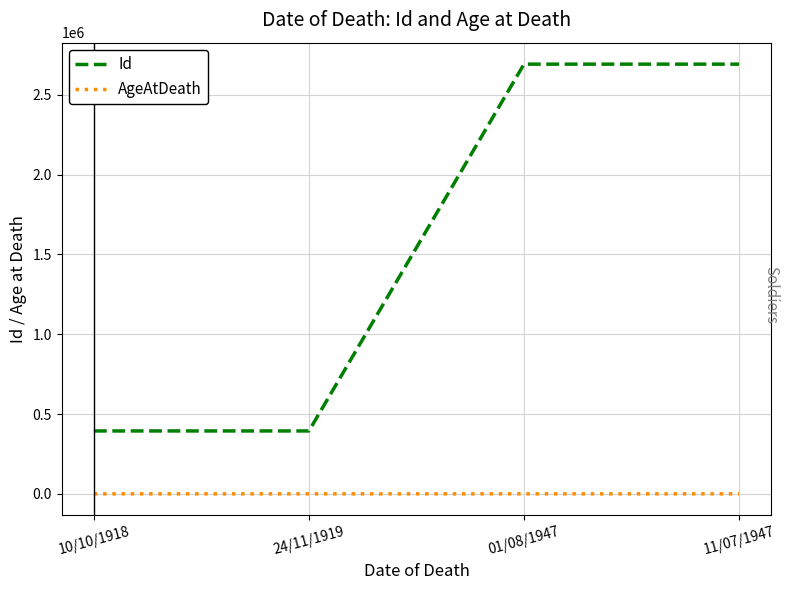

What is the greatest value displayed?

2691874